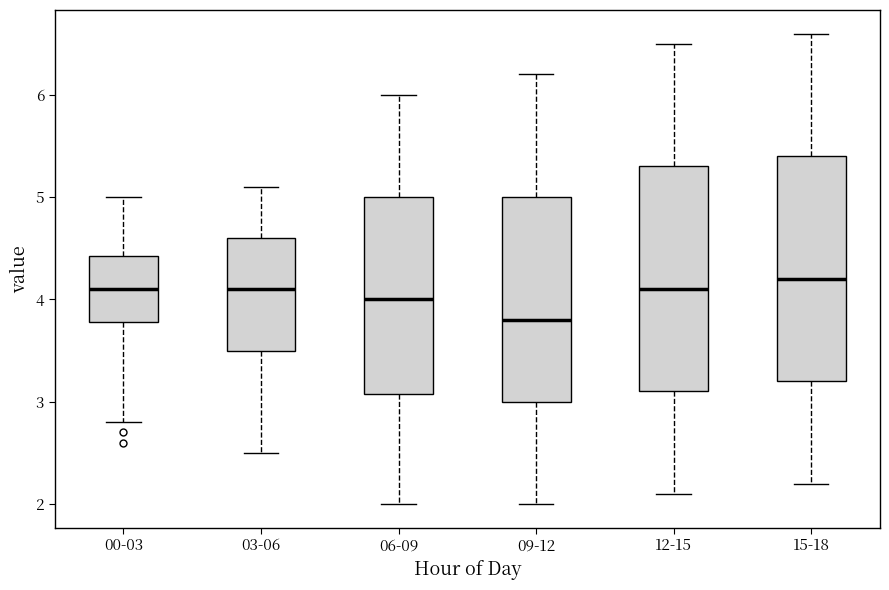

Which box's median line is the highest?

15-18